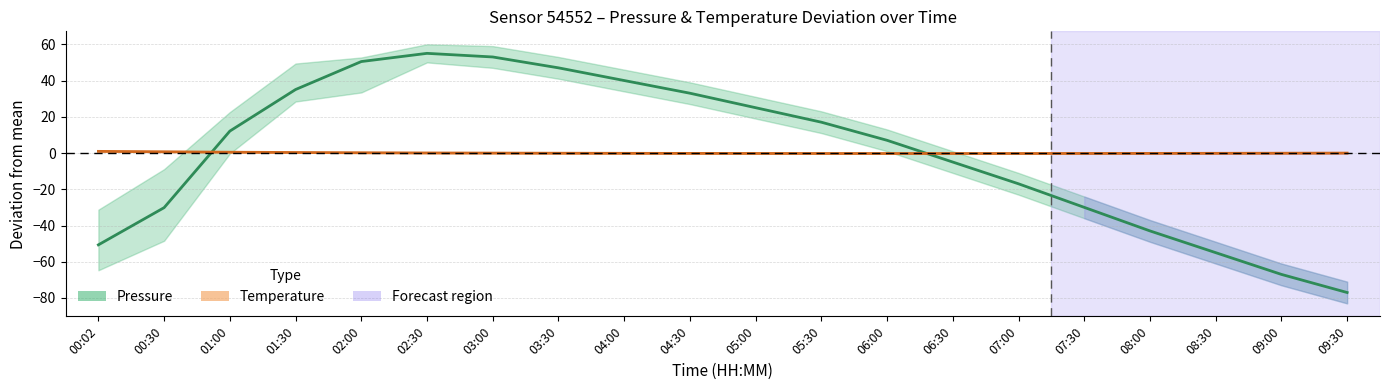

How many intersections are there between Temperature deviation (°C) and Pressure deviation (Pa)?

2